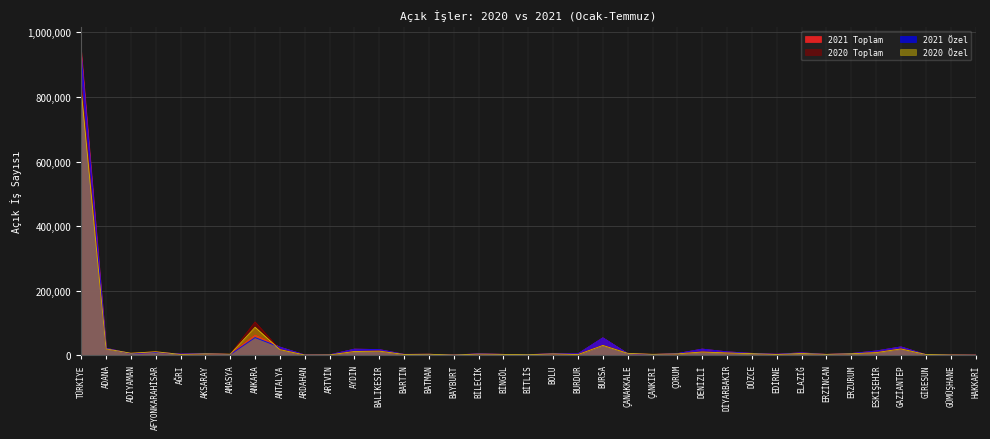

At which category is the sum across all series the highest?

TÜRKİYE